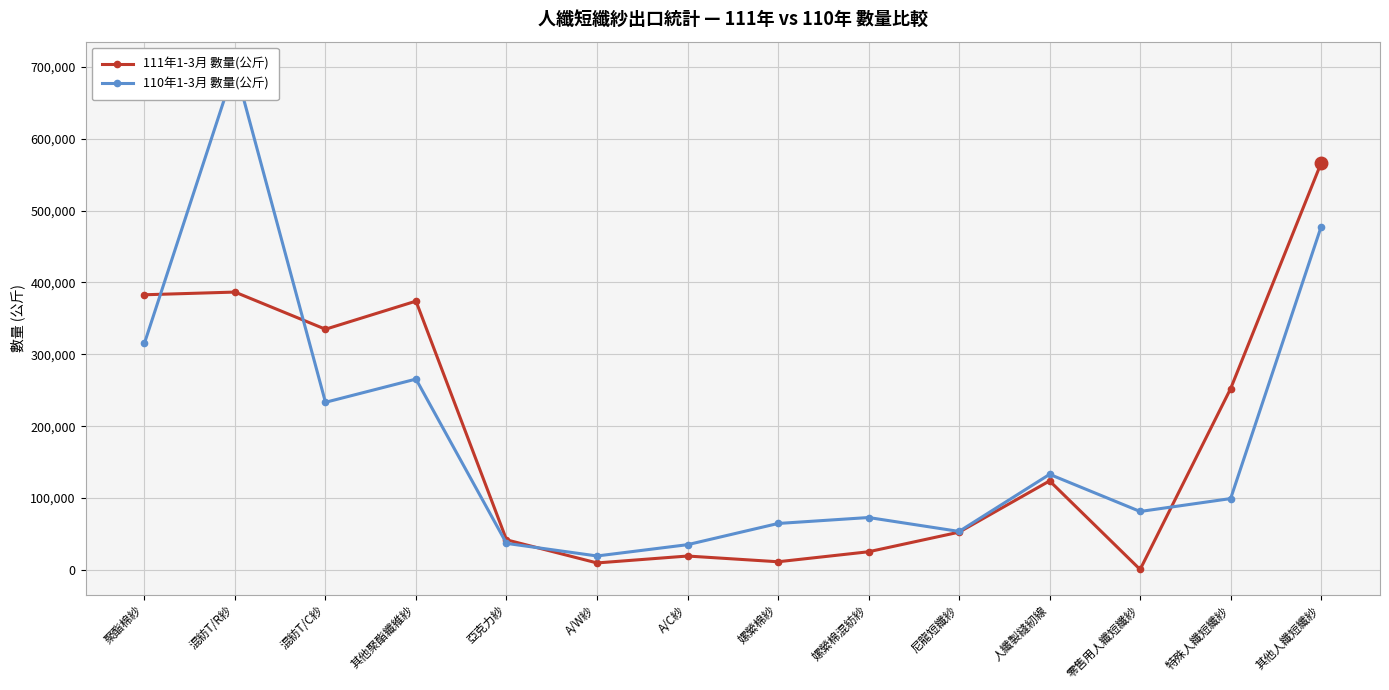

Reading left to right, transcribe all the data shown in this chart.

111年1-3月 數量(公斤): 聚酯棉紗=382856	混紡T/R紗=386612	混紡T/C紗=334916	其他聚酯纖維紗=374002	亞克力紗=41987	A/W紗=9849	A/C紗=19462	嫘縈棉紗=11491	嫘縈棉混紡紗=25403	尼龍短纖紗=52664	人纖製縫紉線=123957	零售用人纖短纖紗=749	特殊人纖短纖紗=252338	其他人纖短纖紗=566163
110年1-3月 數量(公斤): 聚酯棉紗=315387	混紡T/R紗=699951	混紡T/C紗=233291	其他聚酯纖維紗=265575	亞克力紗=37062	A/W紗=19535	A/C紗=35256	嫘縈棉紗=64738	嫘縈棉混紡紗=73029	尼龍短纖紗=53669	人纖製縫紉線=133082	零售用人纖短纖紗=81431	特殊人纖短纖紗=99376	其他人纖短纖紗=477625